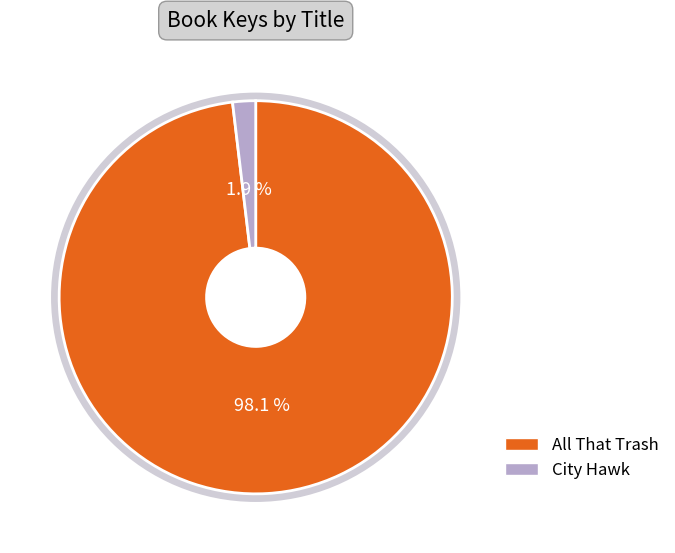

What percentage is the City Hawk slice, to the nearest percent?

2%